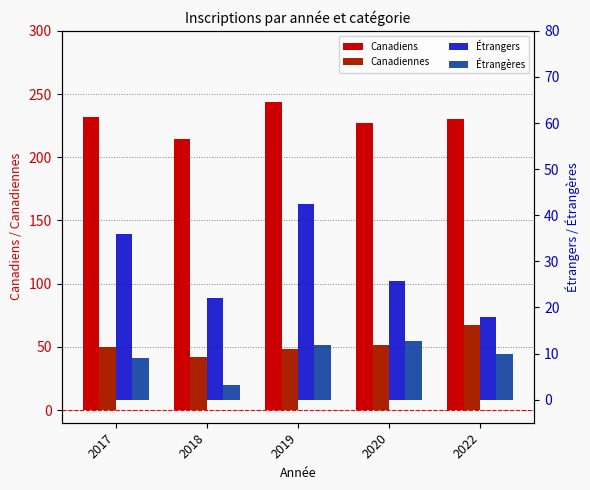

What is the value of the Canadiennes bar at the 3rd from the left?

48.2